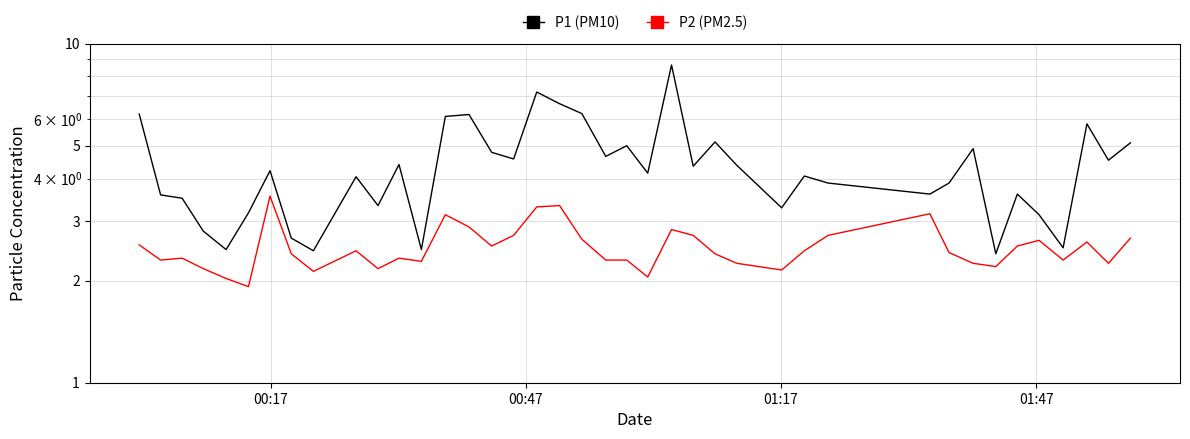

True or false: P2 (PM2.5) and P1 (PM10) intersect in this chart.

False